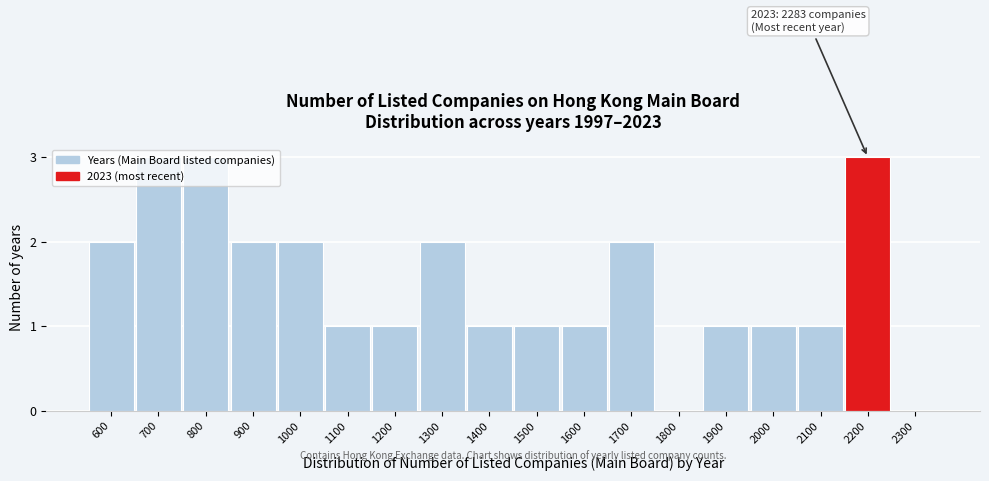

What is the sum of all values?

27